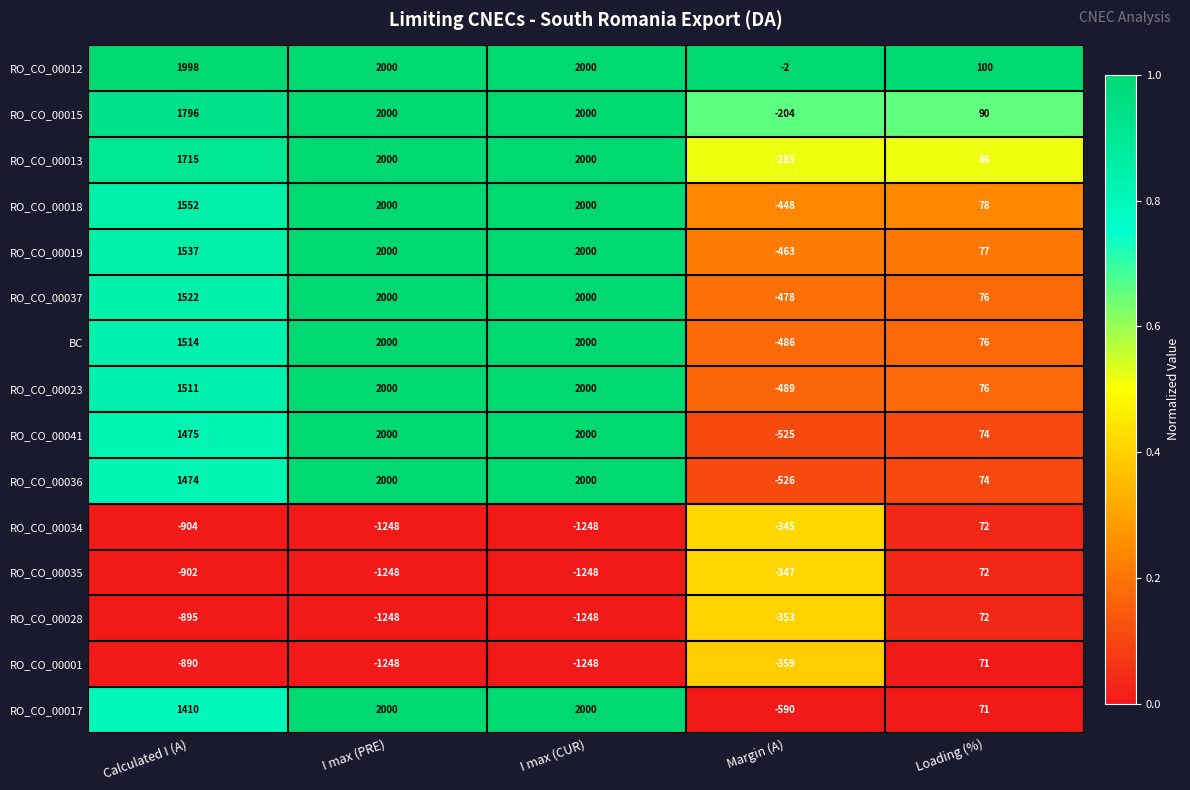

Which series has the largest total across all categories?

RO_CO_00012